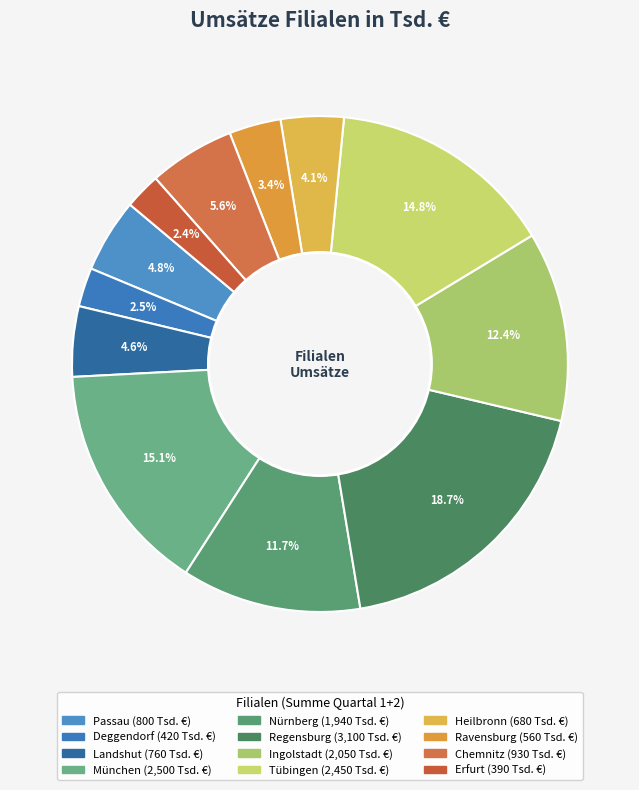

Which category has the biggest portion of the pie?

Regensburg